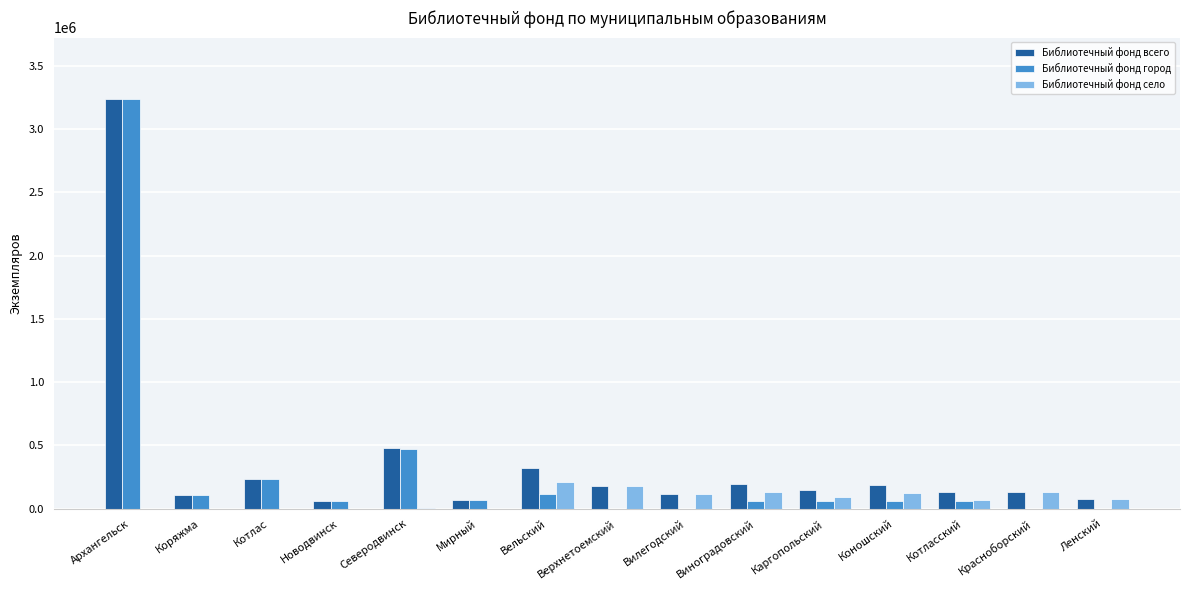

What are all the series names shown in the legend?

Библиотечный фонд всего, Библиотечный фонд город, Библиотечный фонд село